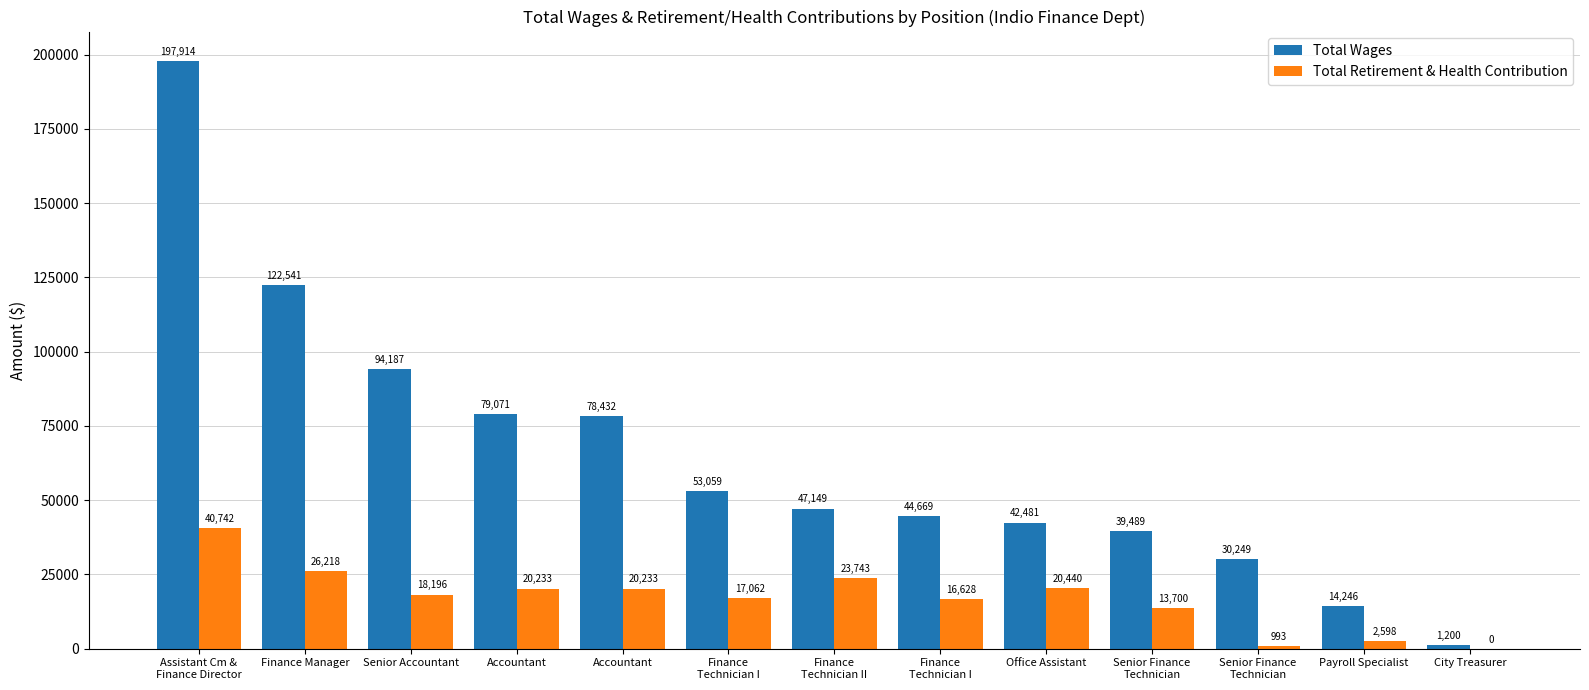

Rank the categories by Total Wages value from highest to lowest.

Assistant Cm &
Finance Director, Finance Manager, Senior Accountant, Accountant, Accountant, Finance
Technician I, Finance
Technician II, Finance
Technician I, Office Assistant, Senior Finance
Technician, Senior Finance
Technician, Payroll Specialist, City Treasurer